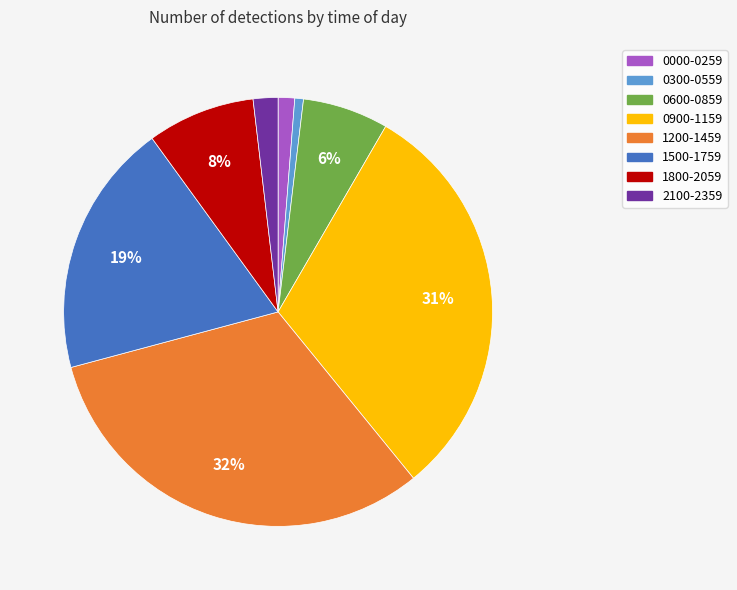

To the nearest percent, what percentage of the pie is 0600-0859?

6%